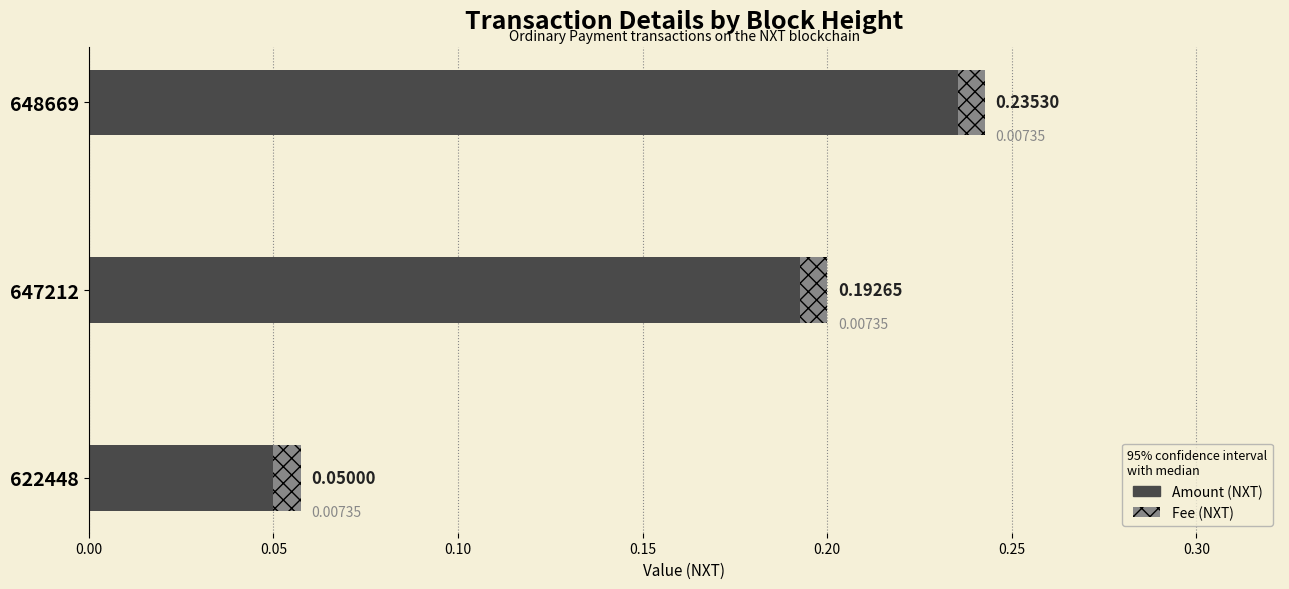

At which category is the sum across all series the highest?

648669